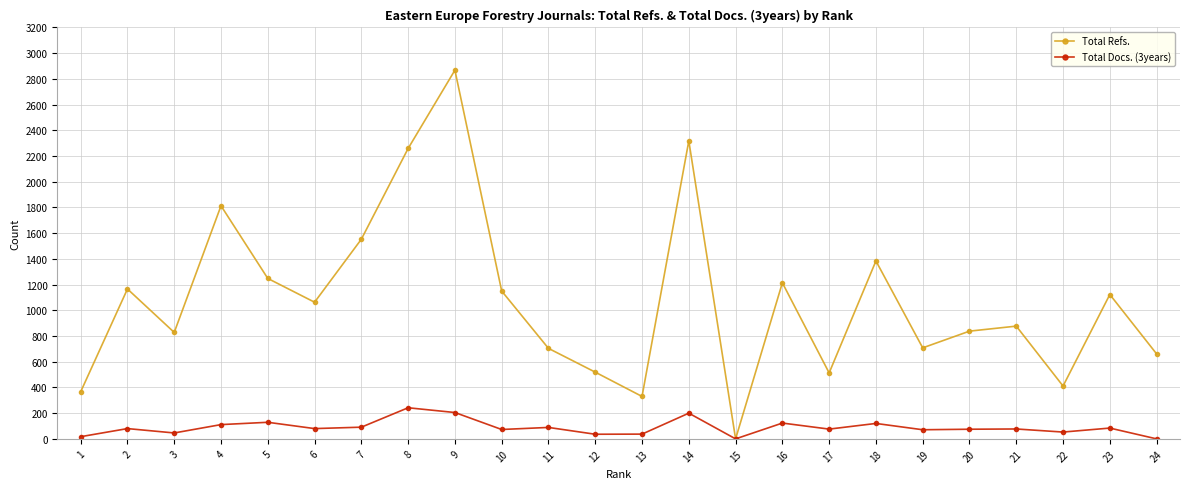

Rank the series by their average value, from lowest to highest.

Total Docs. (3years), Total Refs.